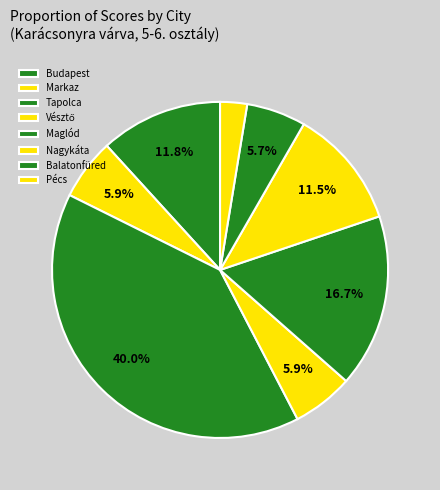

What is the change in value from Nagykáta to Balatonfüred?

-99